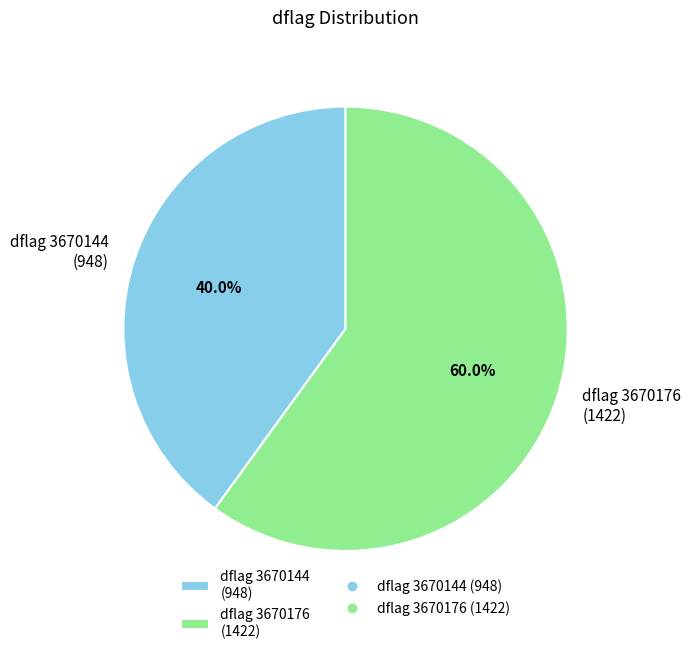

Which category accounts for the majority?

dflag 3670176 (1422)